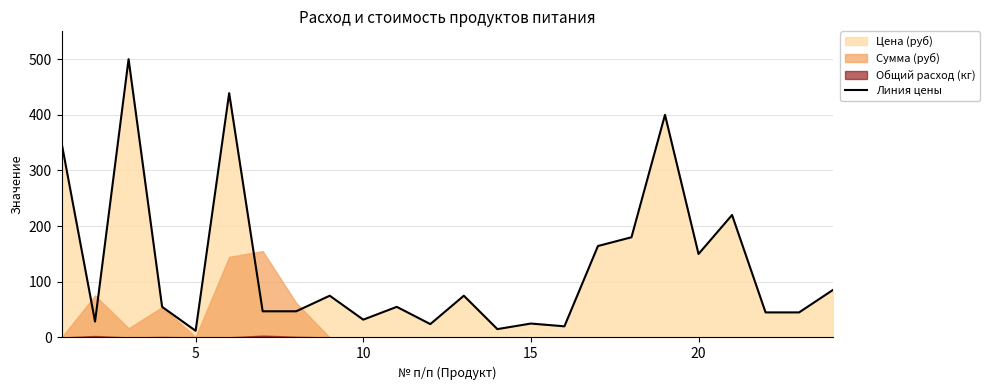

What is the minimum value for Линия цены?

12.0